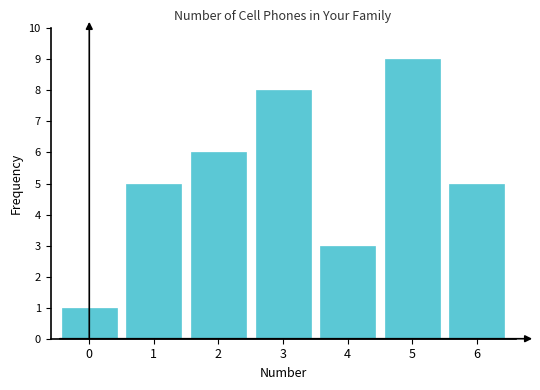

Reading right to left, transcribe all the data shown in this chart.

6=5	5=9	4=3	3=8	2=6	1=5	0=1